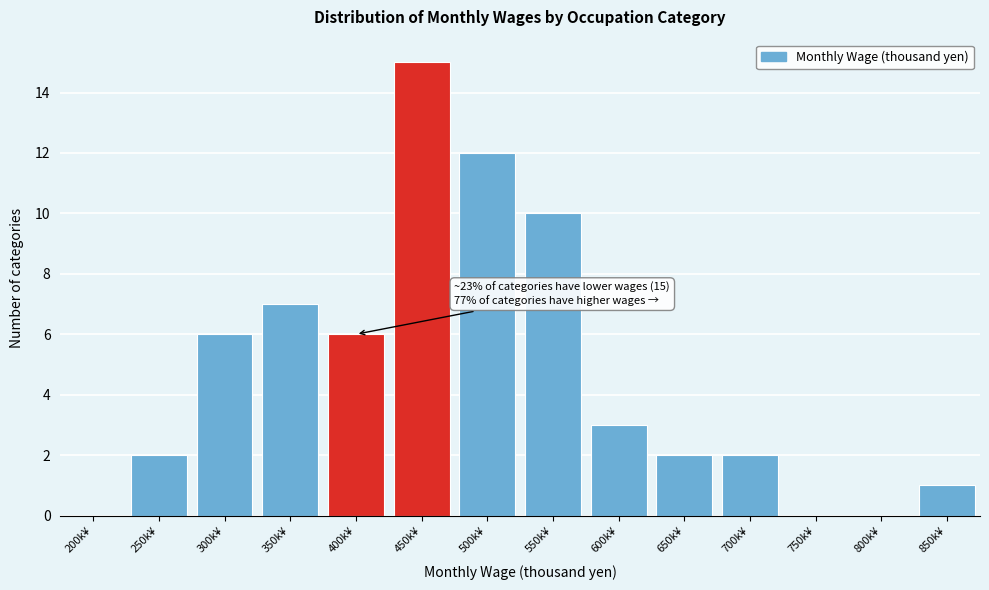

Reading left to right, what are all the values shown in this chart?

200k¥=0	250k¥=2	300k¥=6	350k¥=7	400k¥=6	450k¥=15	500k¥=12	550k¥=10	600k¥=3	650k¥=2	700k¥=2	750k¥=0	800k¥=0	850k¥=1